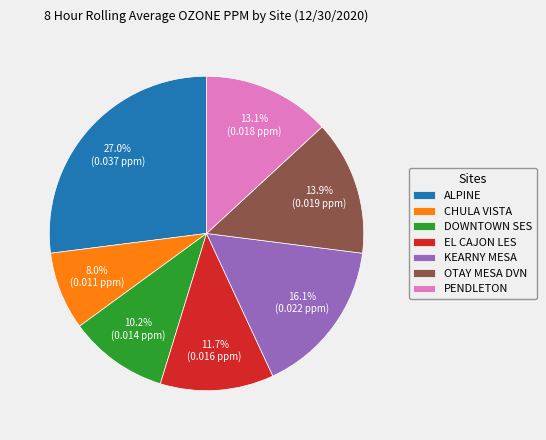

To the nearest percent, what is the difference between the largest and smallest slice percentages?

19%